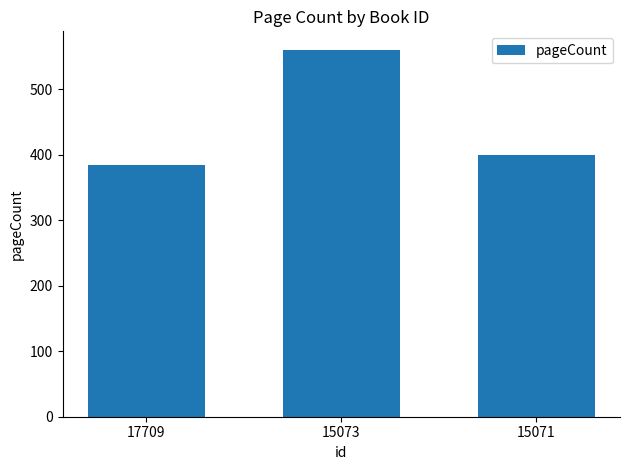

How many data points are less than 400?

1